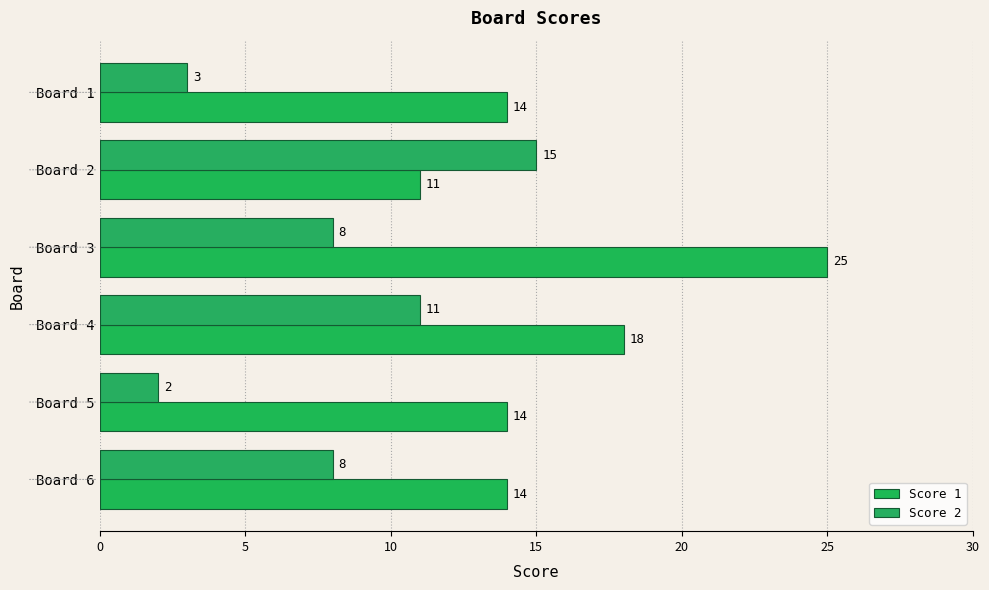

What is the maximum value shown in the chart?

25